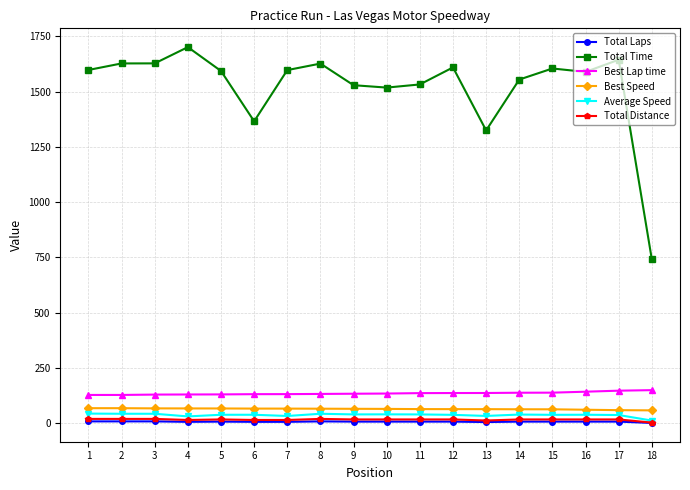

What is the highest value of the Total Time series?

1701.2